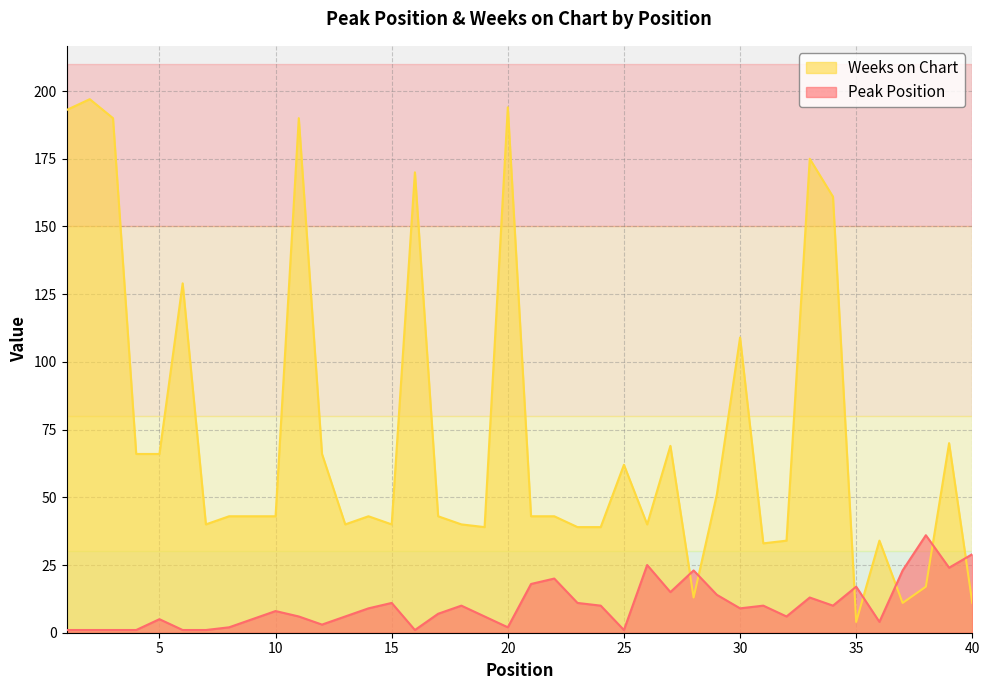

Which has a higher value, 18 or 38?

38